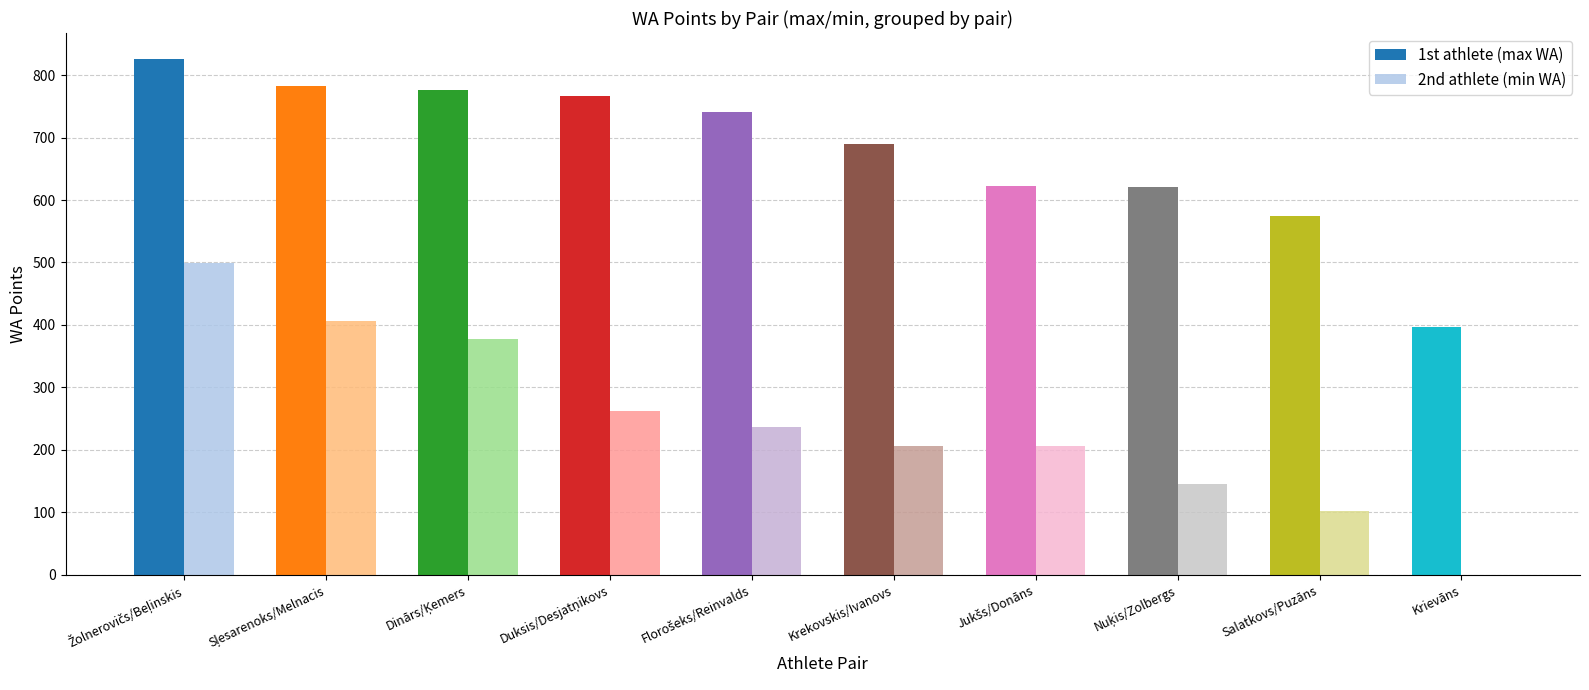

The V1985 (max) series shows 741 at Florošeks/Reinvalds. True or false?

True